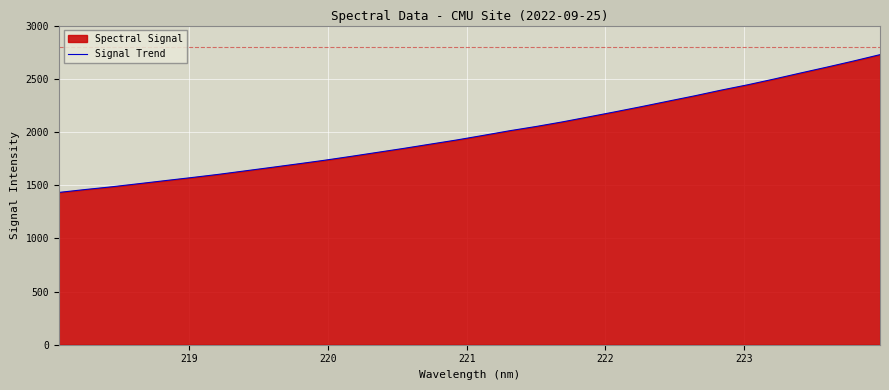

What is the maximum value shown in the chart?

2726.6